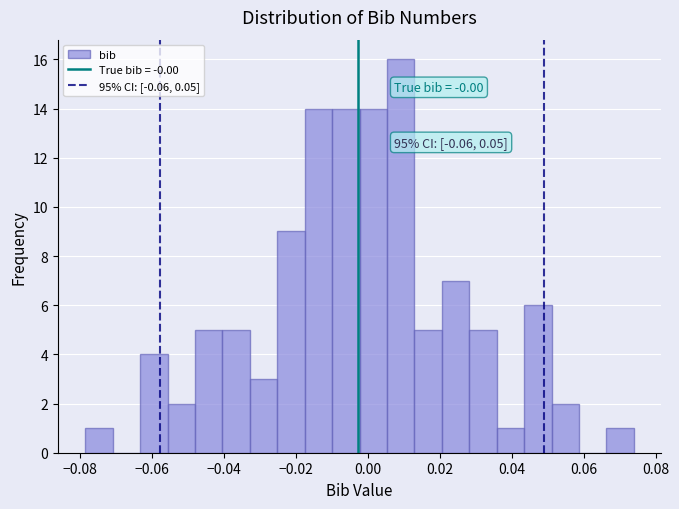

Read against the x-axis, roughly where is the centre of the tallest bar?

0.010